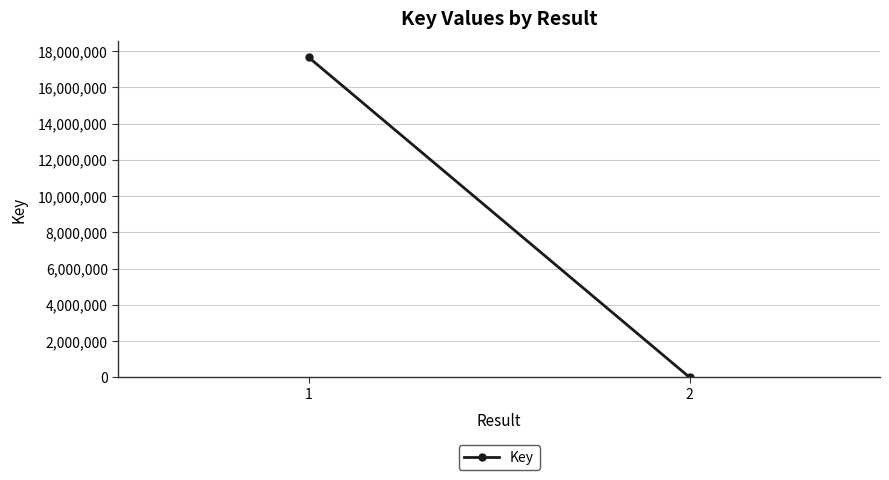

How many distinct data groups are displayed?

1